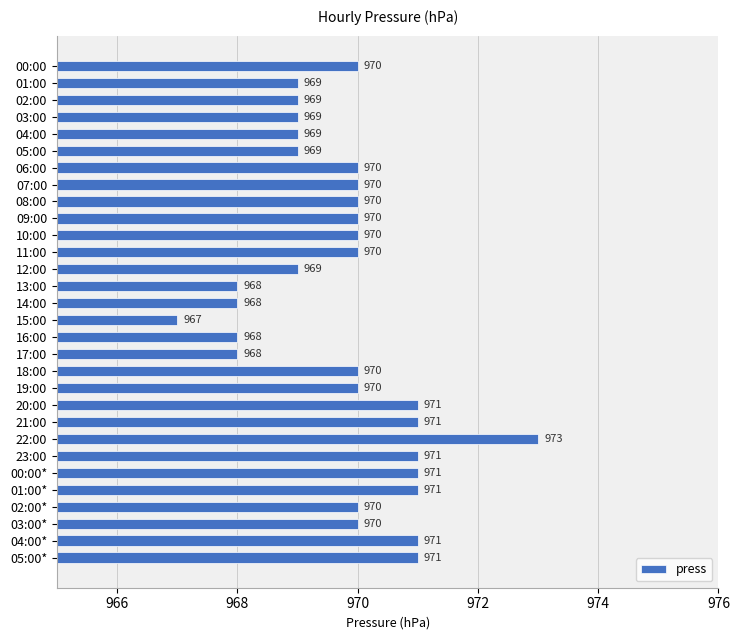

How many series are shown in this chart?

1